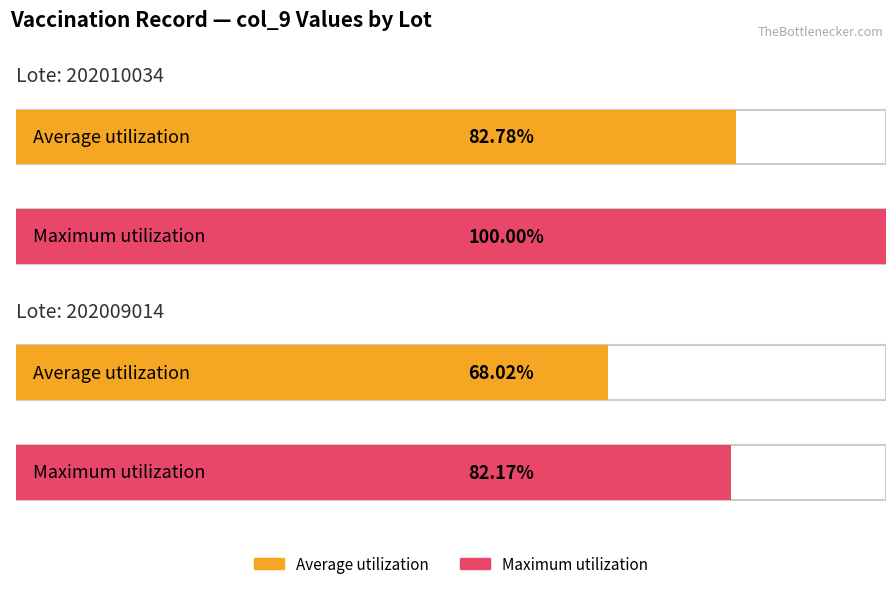

Count the number of data series in this chart.

2